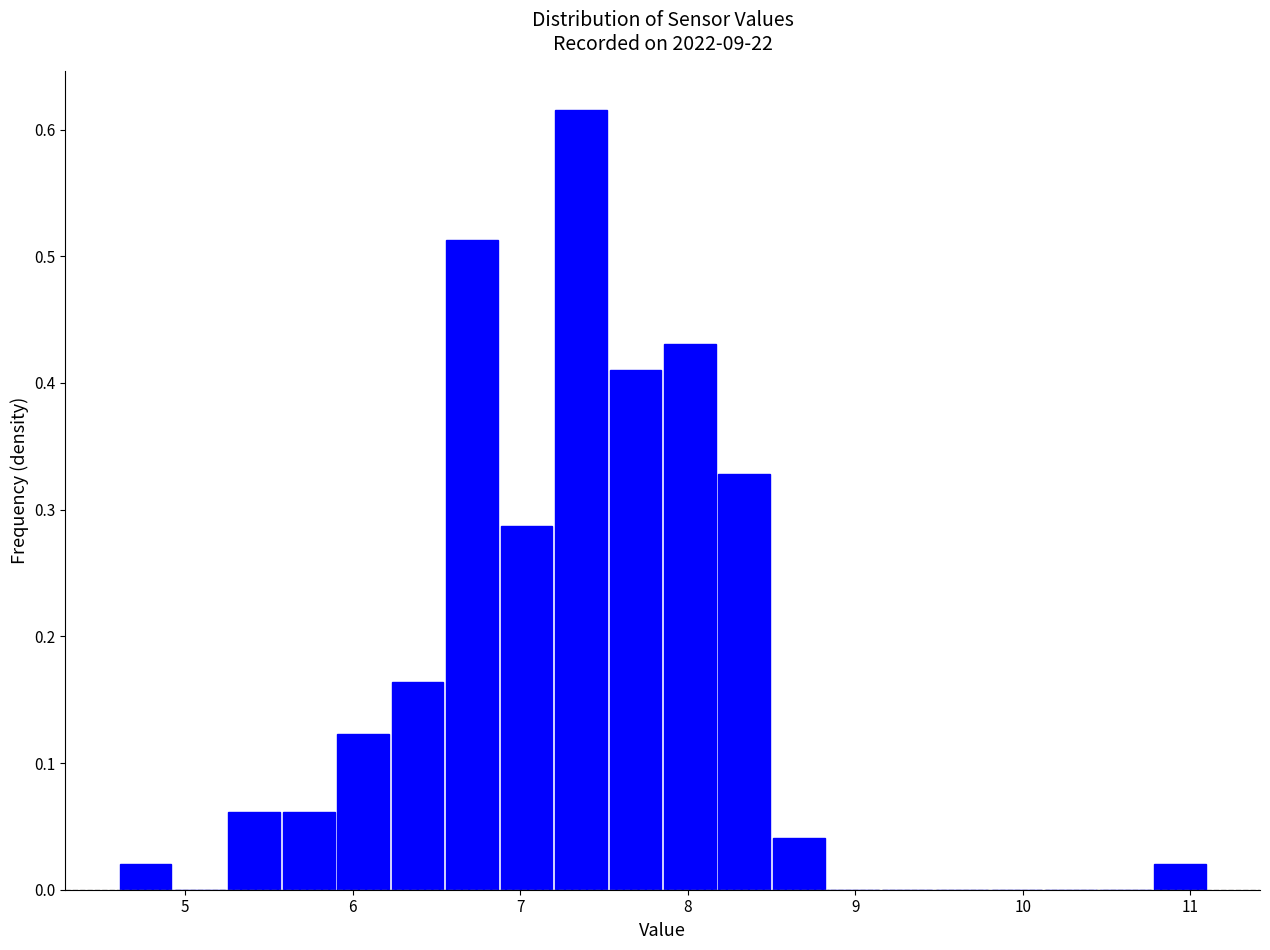

Read against the x-axis, roughly where is the centre of the tallest bar?

7.4